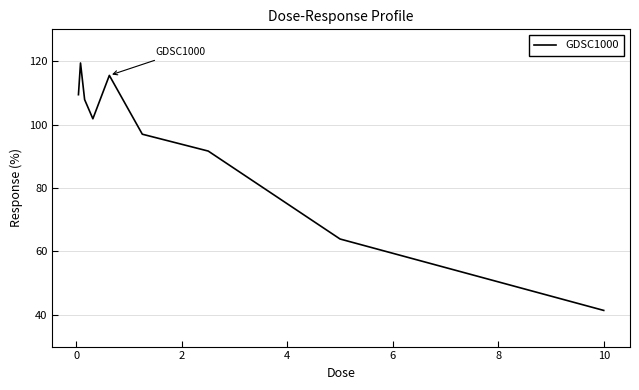

Reading left to right, extract all data points from this chart.

109.4	119.4	107.8	101.8	115.5	96.9	91.6	63.9	41.4